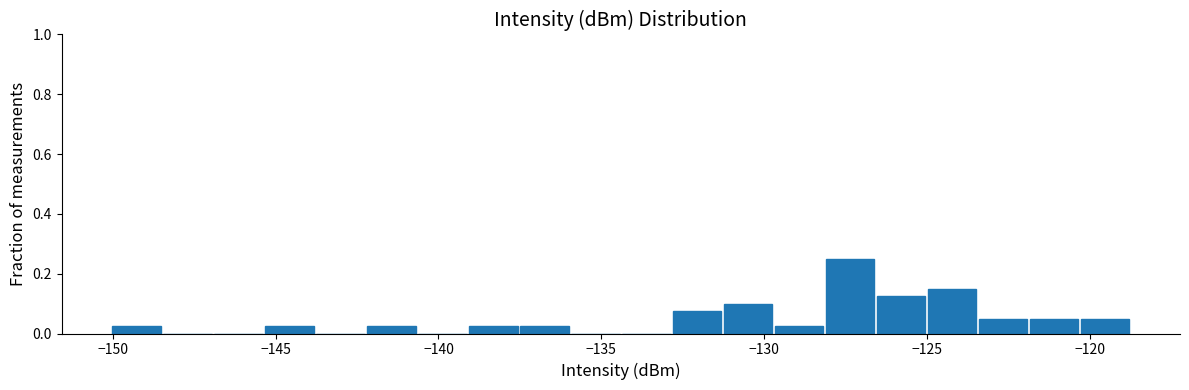

Around what value on the x-axis is the tallest bar? Give the approximate position of its centre, as read against the axis.

-127.5